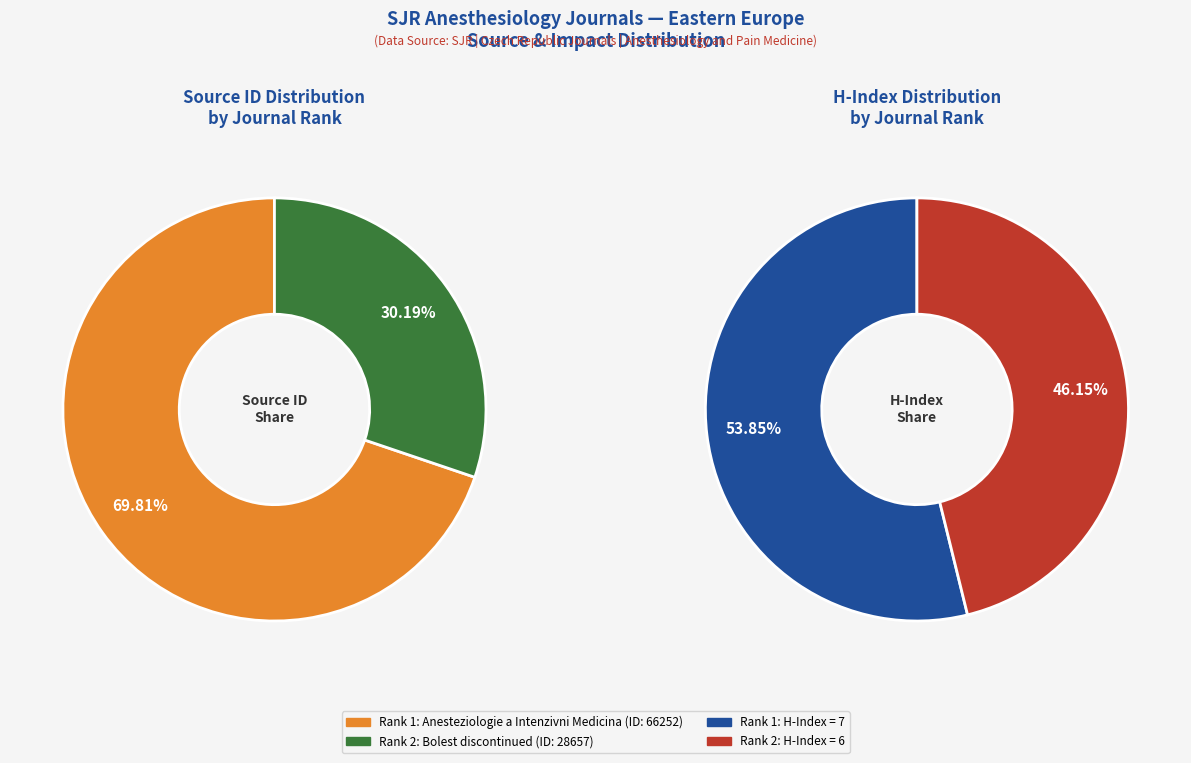

Combined, what portion of the pie is Anesteziologie a Intenzivni Medicina (Rank 1) and Bolest discontinued (Rank 2)?

100.0%